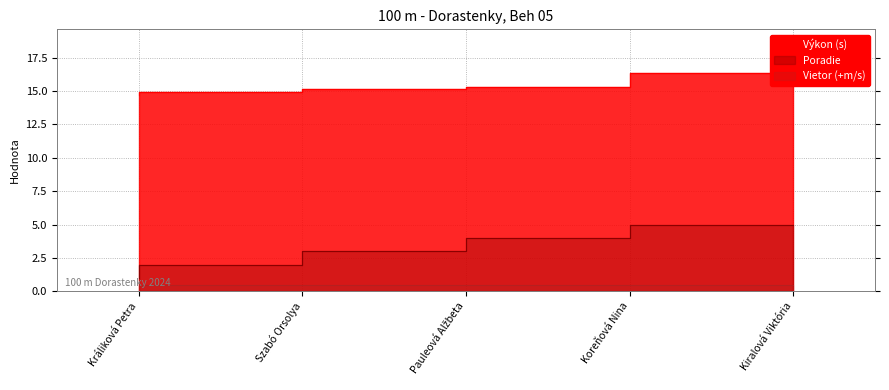

True or false: Poradie has a value of 7.3 at Kiralová Viktória.

False